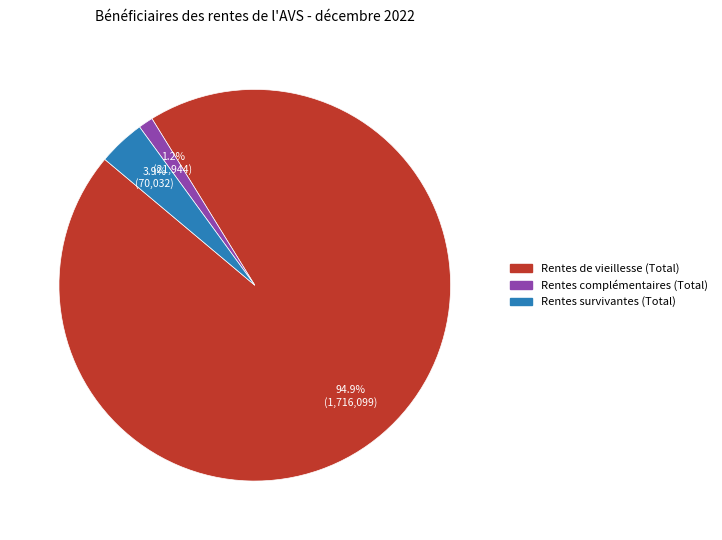

What portion of the pie excludes Rentes complémentaires (Total)?

98.8%